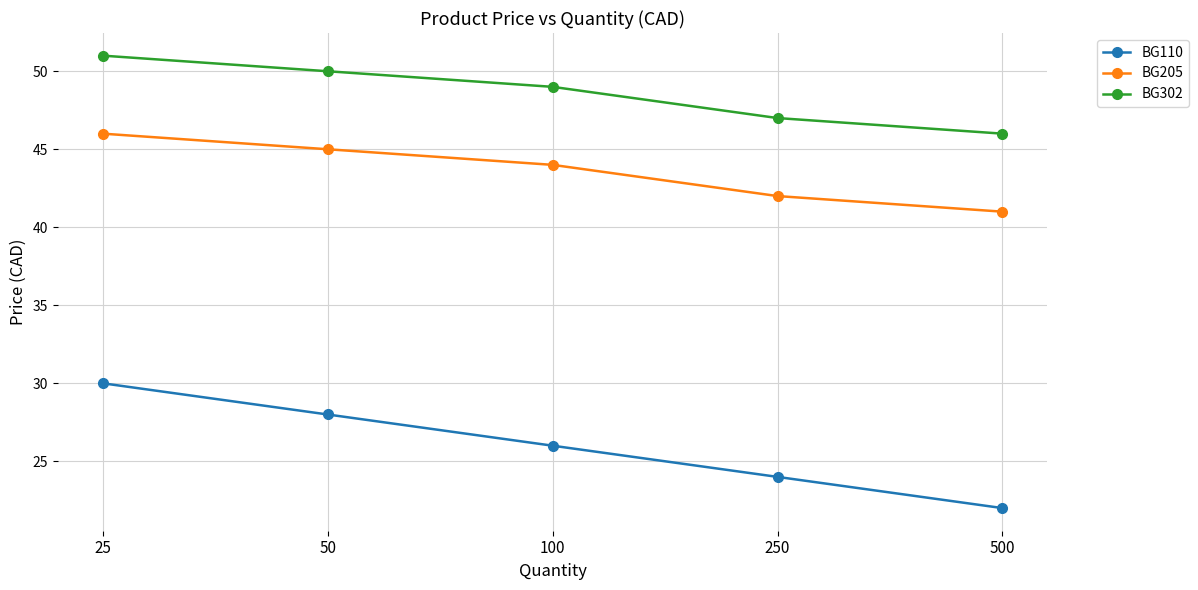

True or false: BG110 has a value of 37 at 250.

False